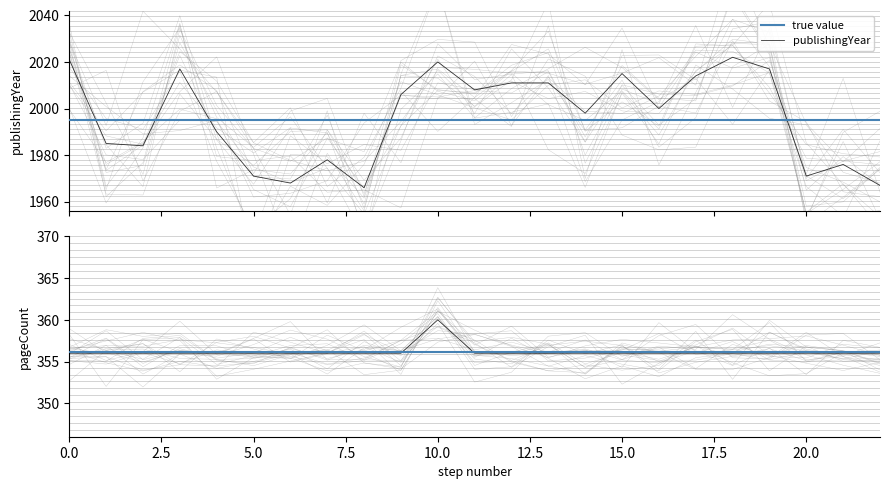

What is the minimum value for publishingYear?

1966